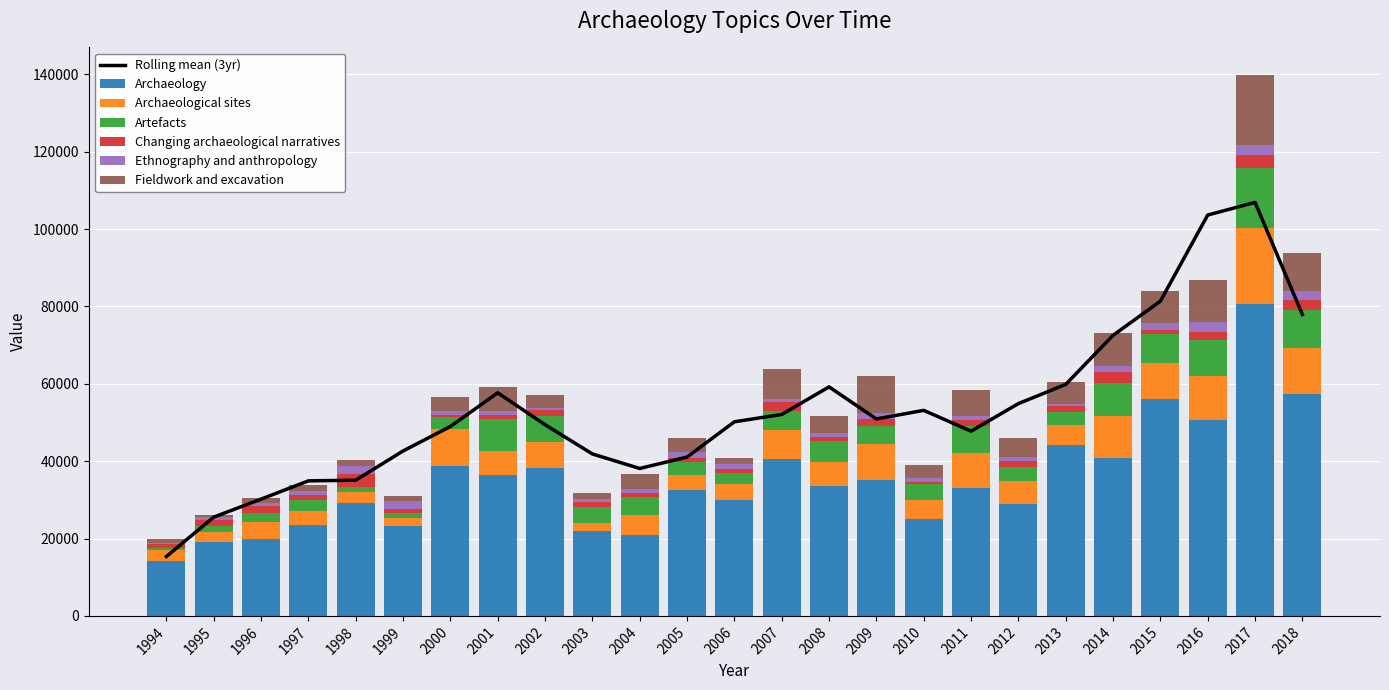

Reading left to right, transcribe all the data shown in this chart.

Archaeology: 1994=14321.0	1995=18990.7	1996=19984.5	1997=23628.7	1998=29314.8	1999=23194.0	2000=38705.2	2001=36395.2	2002=38314.3	2003=21939.1	2004=20796.1	2005=32528.3	2006=29908.9	2007=40593.3	2008=33511.8	2009=35221.0	2010=25148.2	2011=33185.6	2012=29050.9	2013=44060.9	2014=40836.4	2015=55993.1	2016=50654.9	2017=80615.8	2018=57407.7
Archaeological sites: 1994=2610.5	1995=2816.2	1996=4310.2	1997=3520.4	1998=2796.0	1999=2243.7	2000=9558.7	2001=6364.9	2002=6767.3	2003=2116.4	2004=5388.7	2005=3969.8	2006=4241.5	2007=7594.3	2008=6177.3	2009=9094.4	2010=4695.1	2011=8844.4	2012=5872.1	2013=5272.6	2014=10811.4	2015=9427.0	2016=11449.4	2017=19596.1	2018=11879.0
Artefacts: 1994=543.2	1995=1518.1	1996=2356.1	1997=2871.1	1998=1168.9	1999=1136.8	2000=3217.4	2001=8261.6	2002=6509.0	2003=4003.2	2004=4632.0	2005=3281.7	2006=2808.5	2007=4859.8	2008=5534.6	2009=4793.3	2010=4243.3	2011=7066.4	2012=3628.3	2013=3475.7	2014=8634.5	2015=7368.4	2016=9196.9	2017=15606.5	2018=9919.8
Changing archaeological narratives: 1994=1049.9	1995=1451.9	1996=1693.4	1997=1290.0	1998=3470.0	1999=1162.4	2000=494.6	2001=980.9	2002=1563.5	2003=1384.8	2004=899.5	2005=937.7	2006=989.0	2007=2222.4	2008=1154.8	2009=1790.5	2010=501.0	2011=1478.3	2012=1591.2	2013=1387.3	2014=2896.3	2015=1076.6	2016=2117.1	2017=3254.1	2018=2404.9
Ethnography and anthropology: 1994=381.5	1995=868.2	1996=869.9	1997=1036.4	1998=2054.9	1999=1951.2	2000=964.6	2001=976.9	2002=548.8	2003=817.5	2004=1034.6	2005=1717.8	2006=1242.7	2007=698.2	2008=980.7	2009=1631.1	2010=1083.1	2011=1168.1	2012=861.1	2013=658.2	2014=1471.3	2015=1872.5	2016=2472.8	2017=2562.1	2018=2278.3
Fieldwork and excavation: 1994=1049.9	1995=497.0	1996=1312.3	1997=1573.4	1998=1491.2	1999=1360.3	2000=3643.7	2001=6304.5	2002=3472.8	2003=1589.1	2004=3833.0	2005=3485.9	2006=1526.4	2007=7964.7	2008=4234.9	2009=9584.4	2010=3365.7	2011=6542.3	2012=4949.1	2013=5572.5	2014=8521.5	2015=8279.4	2016=11043.3	2017=18339.0	2018=9926.1